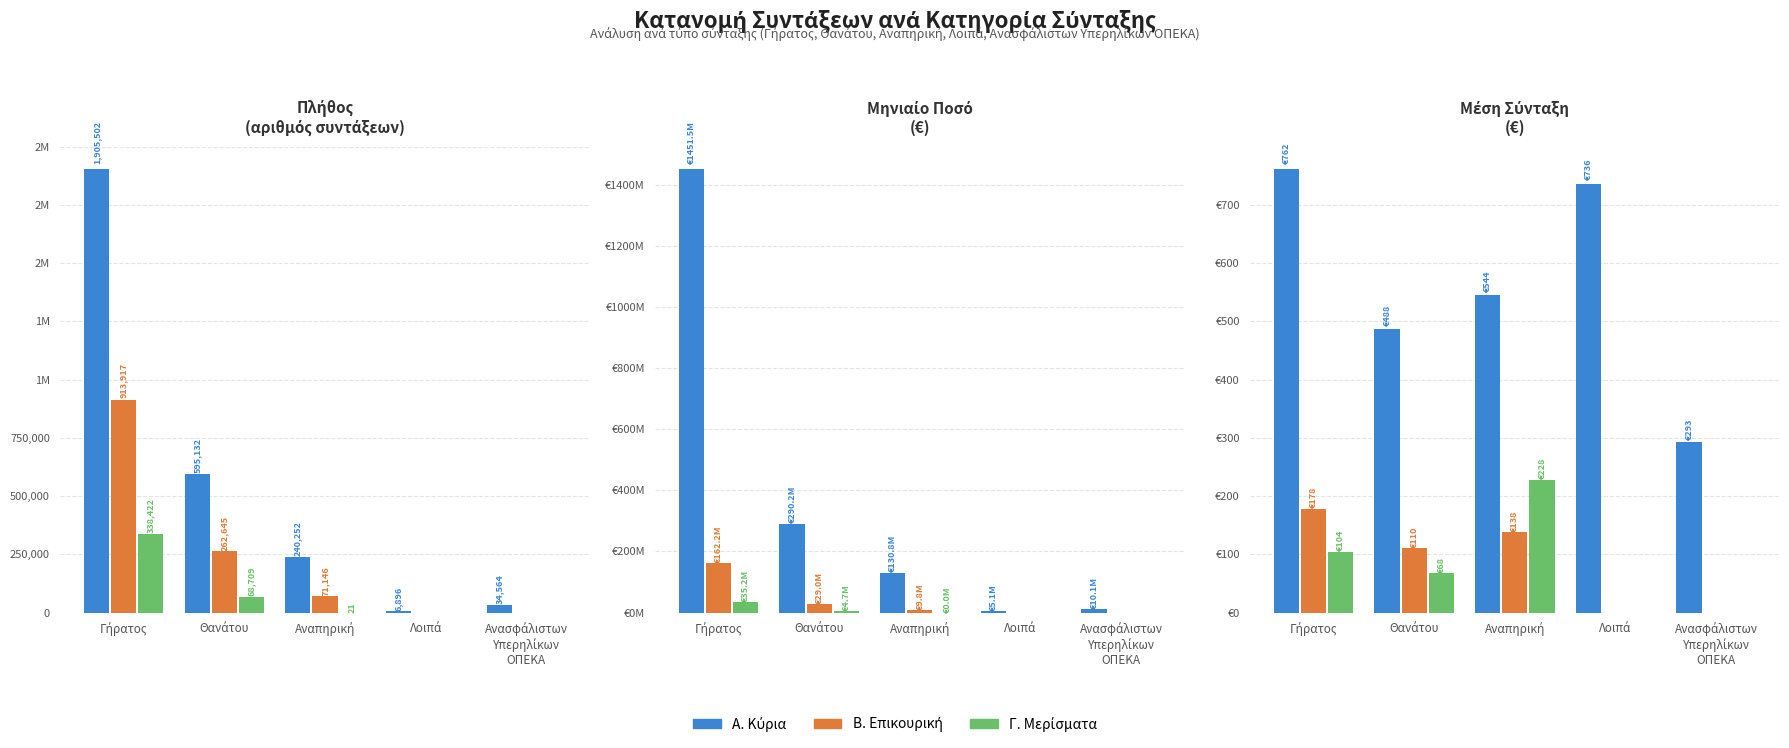

What is the sum of the Α. Κύρια values at Θανάτου and Αναπηρική?

1032.0